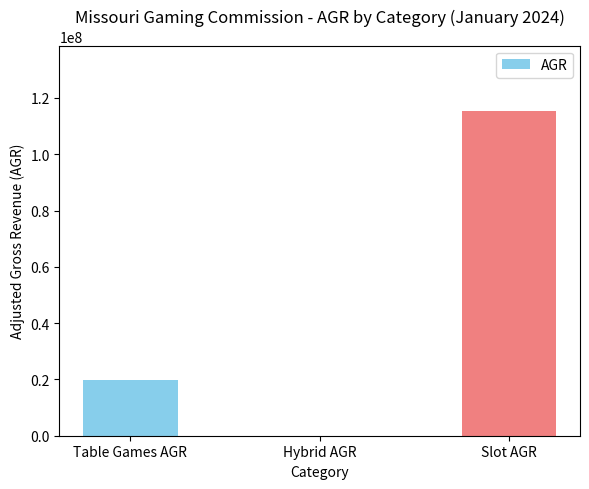

What is the change in value from Hybrid AGR to Slot AGR?

+115451701.5